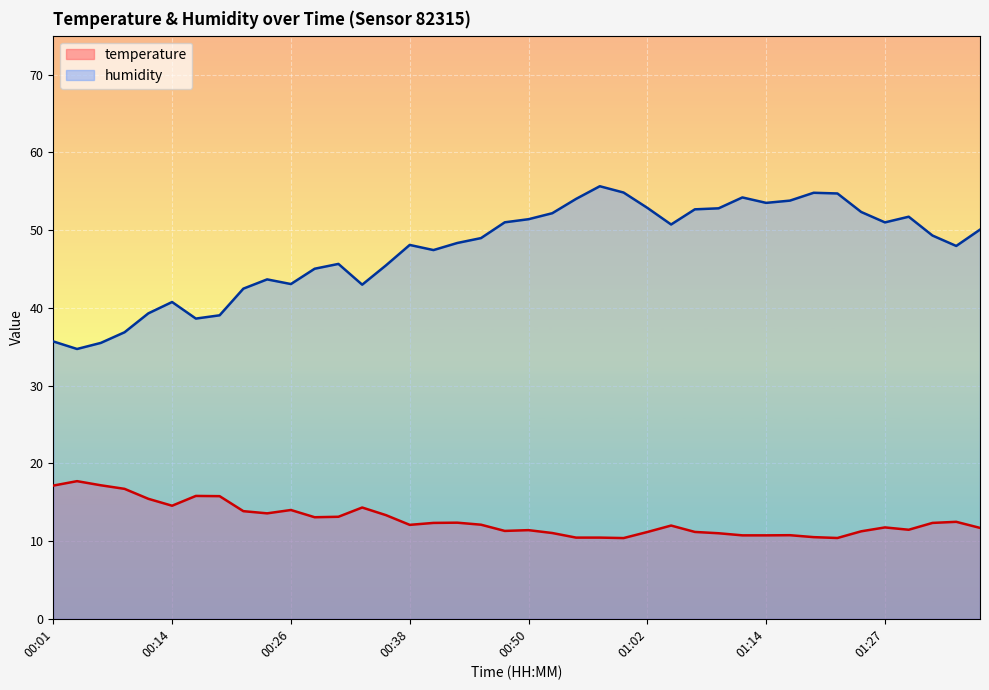

Is it true that temperature equals 6.9 at 00:50?

False